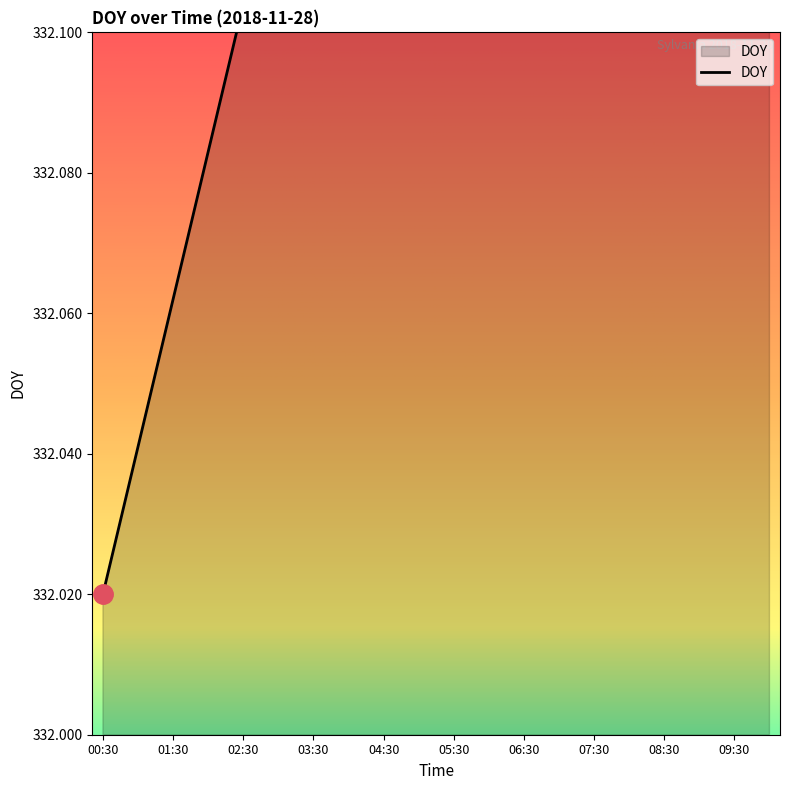

At which category does the chart reach its minimum across all series?

00:30